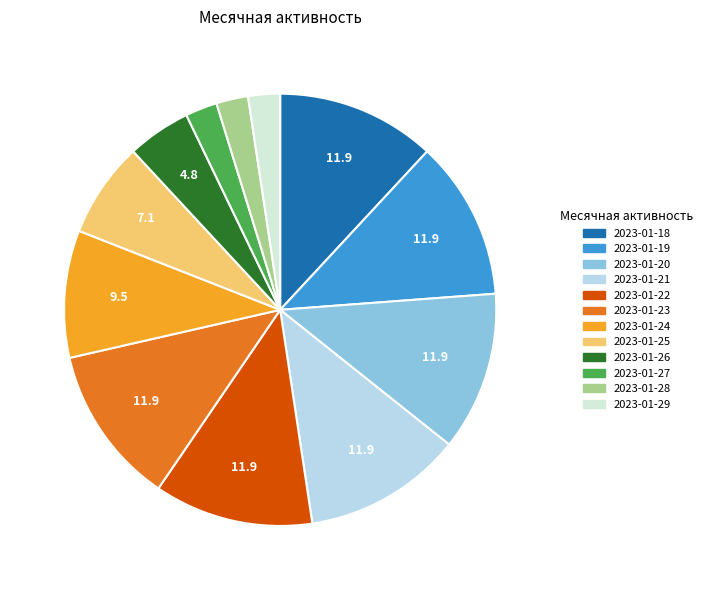

Which slice is the largest?

2023-01-18